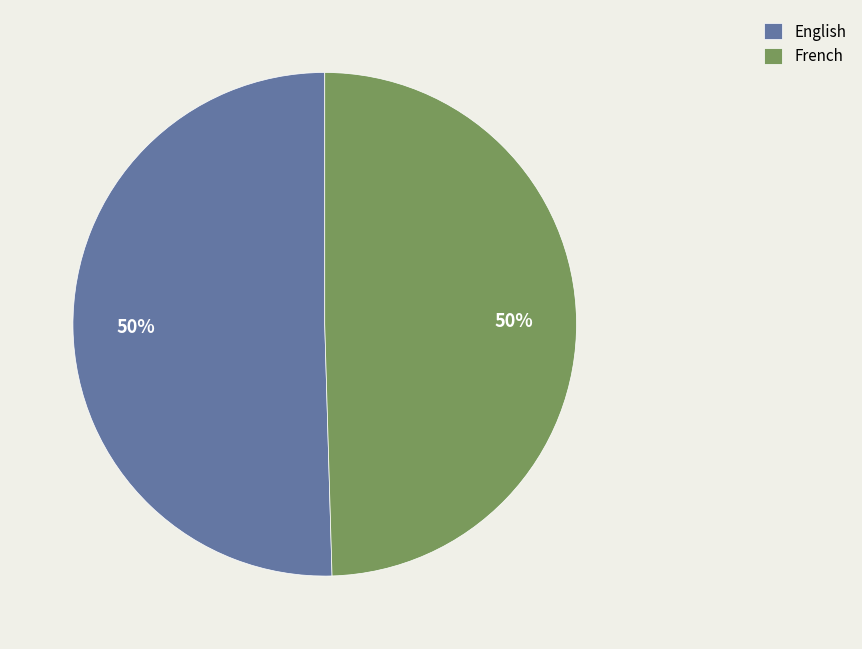

To the nearest percent, what is the average slice percentage?

50%